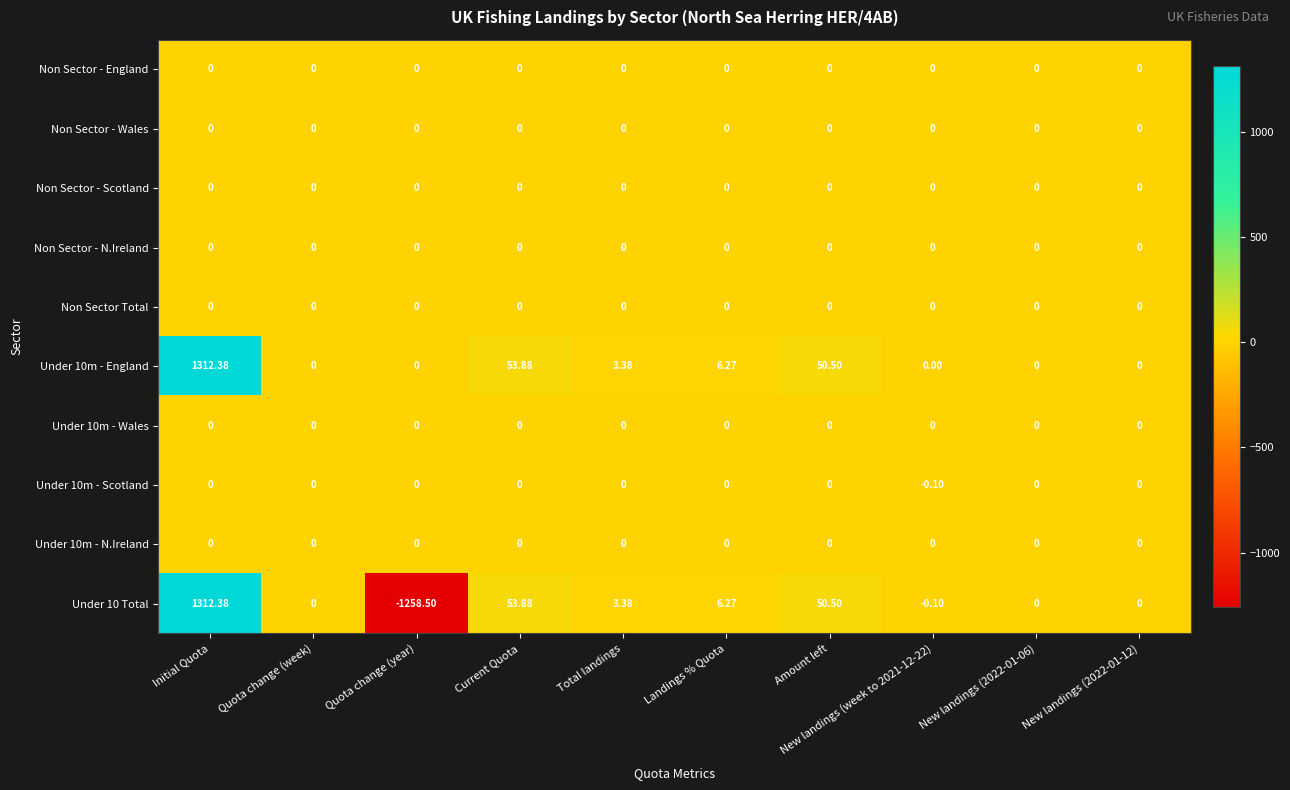

At which category is the sum across all series the highest?

Initial Quota